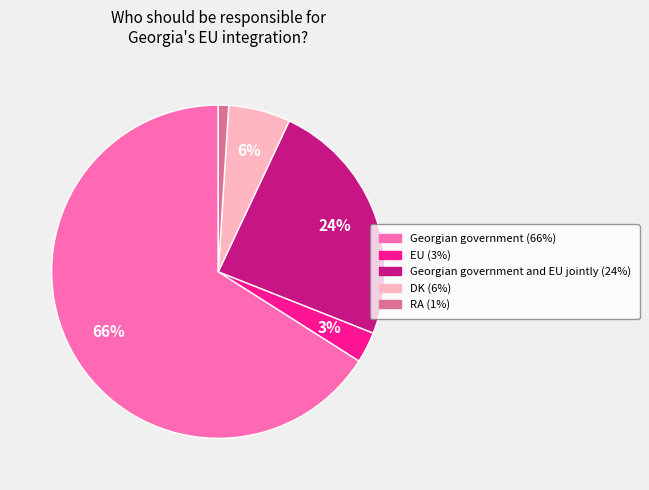

Is there any slice that represents more than half of the pie?

Yes